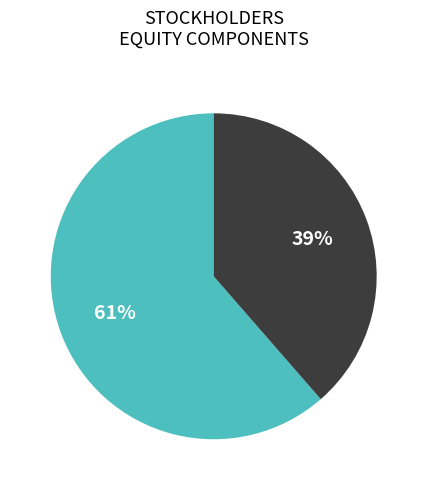

To the nearest percent, what is the average slice percentage?

50%